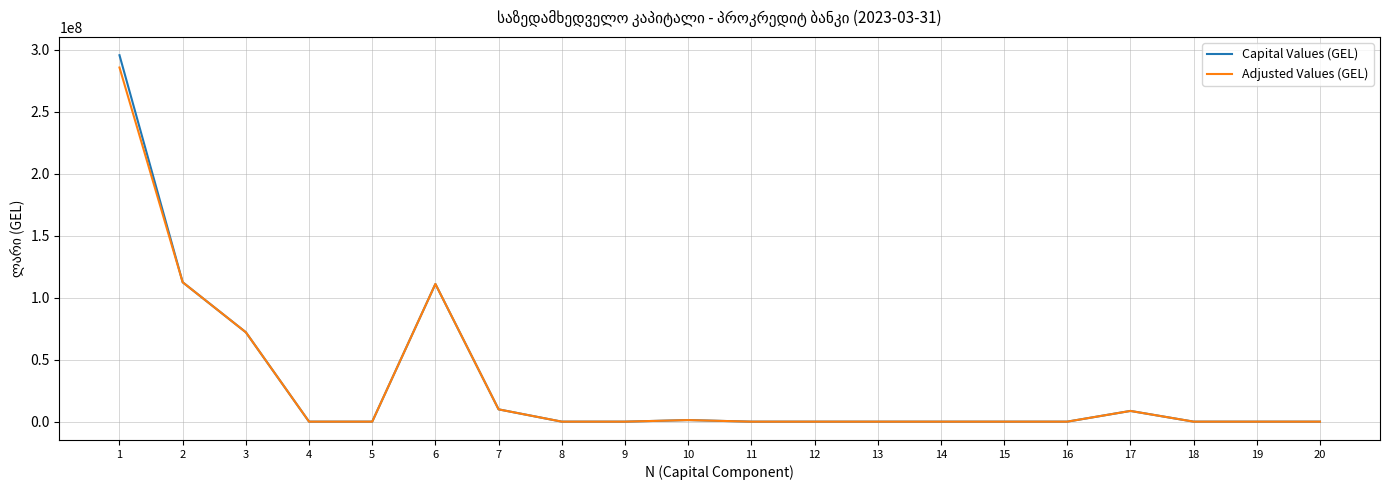

Rank the series by their maximum value, from highest to lowest.

Capital Values (GEL), Adjusted Values (GEL)